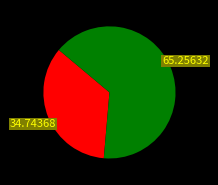

Is there a majority slice in this chart?

Yes